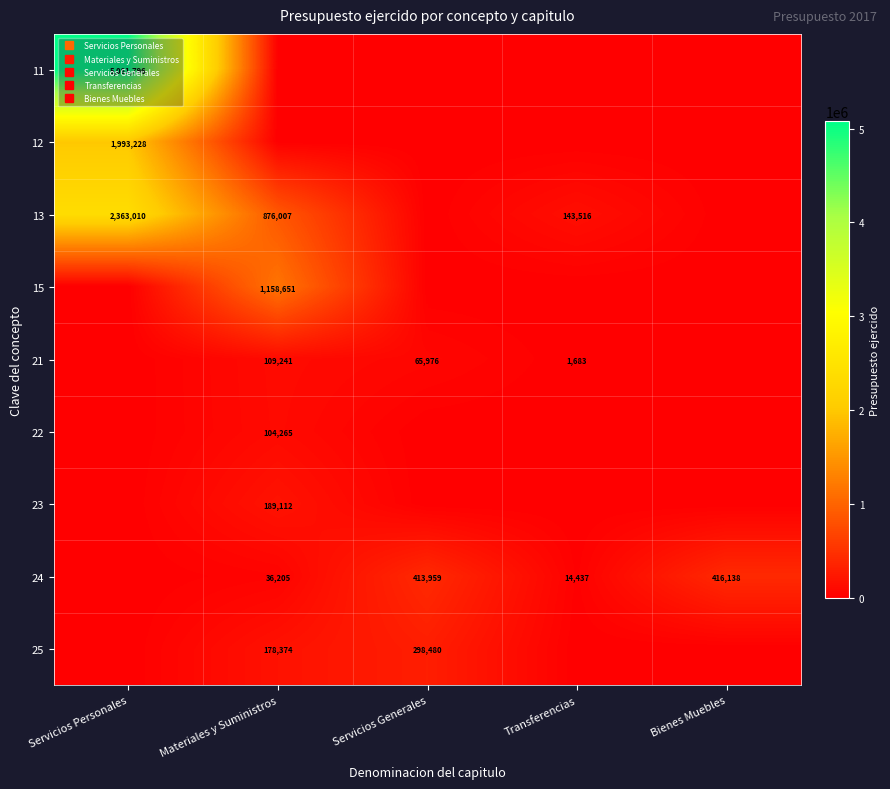

How many data points in 24 are less than 36204?

2